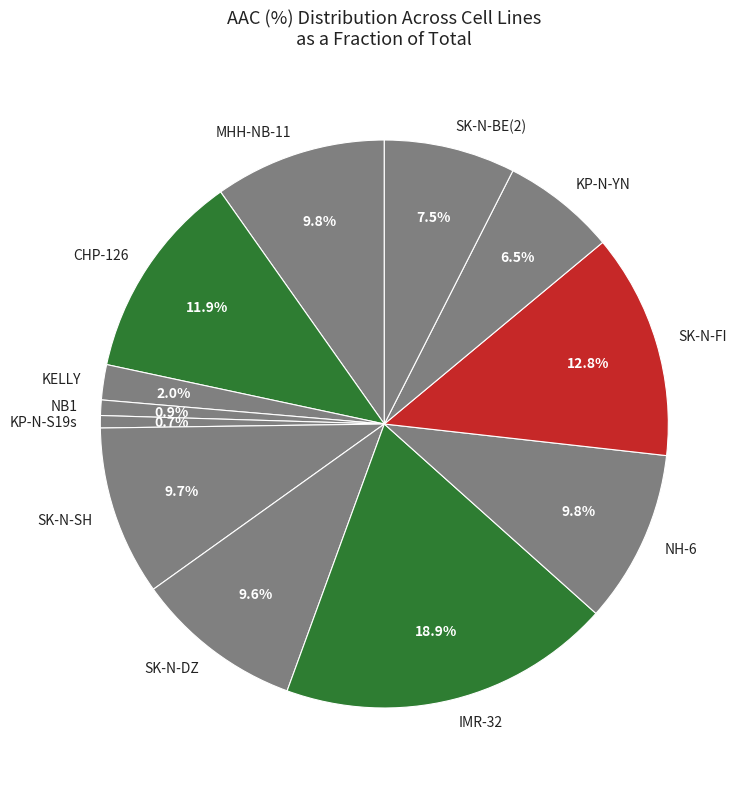

To the nearest percent, what percentage of the pie is CHP-126?

12%